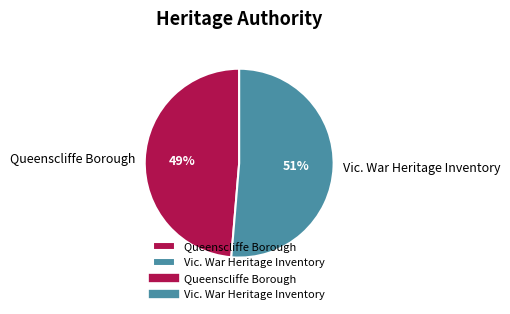

Which has a higher value, Vic. War Heritage Inventory or Queenscliffe Borough?

Vic. War Heritage Inventory